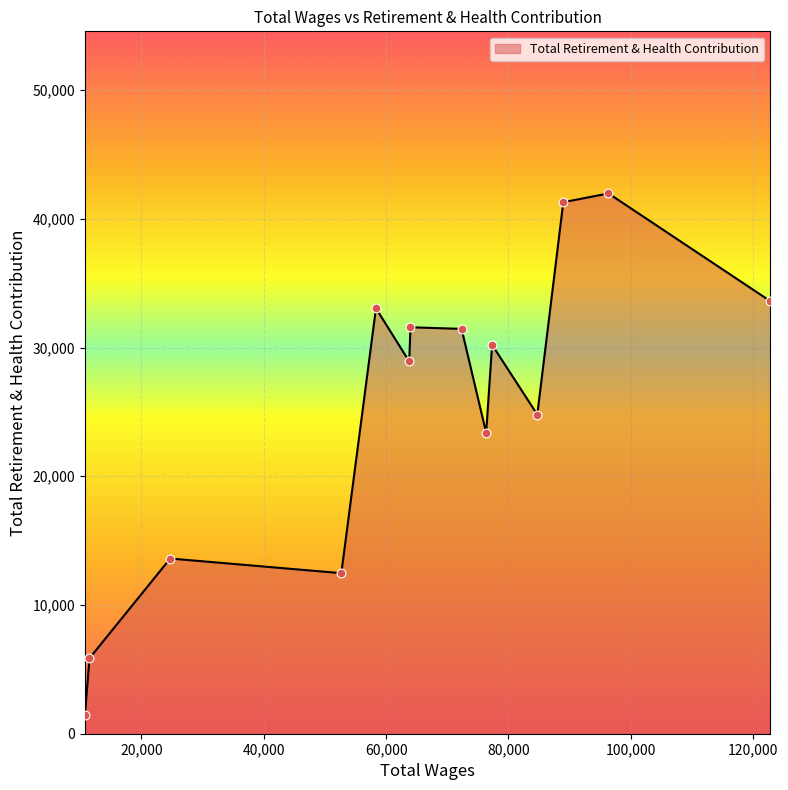

What is the maximum value shown in the chart?

41973